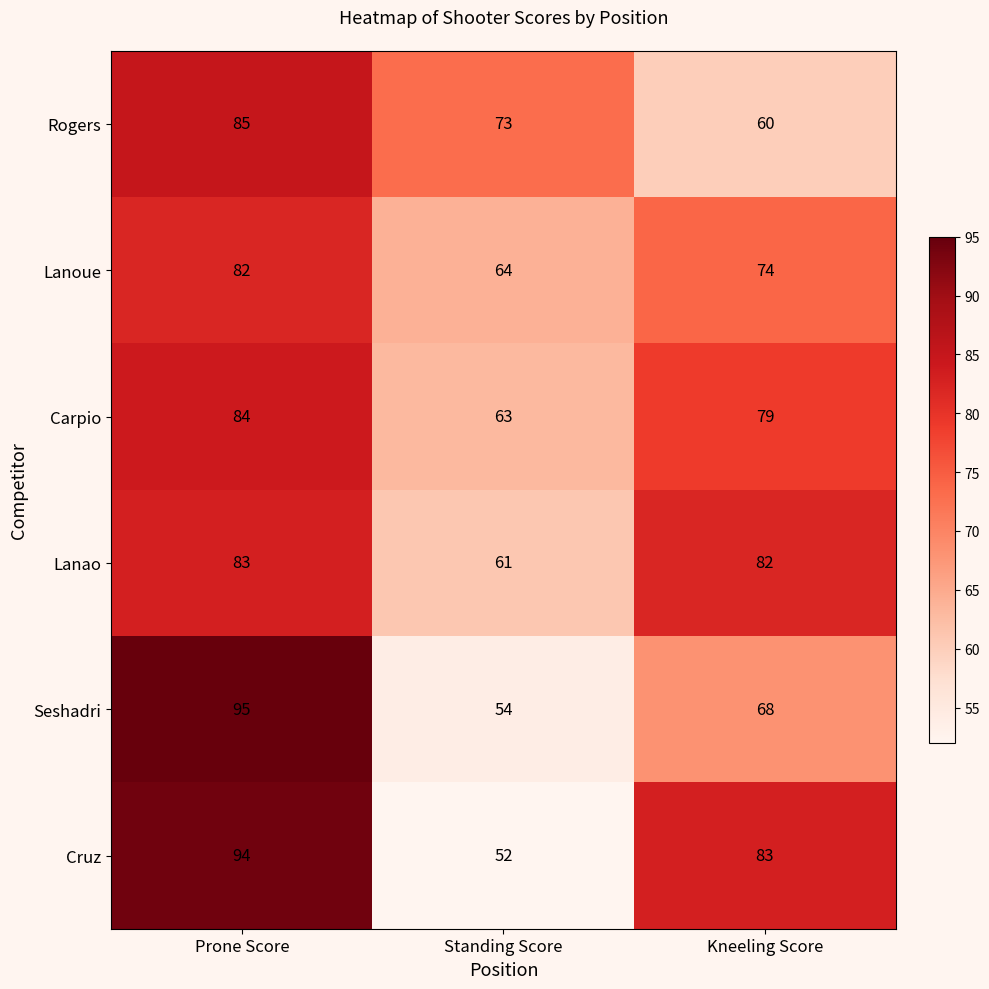

True or false: Seshadri has a value of 36 at Standing Score.

False